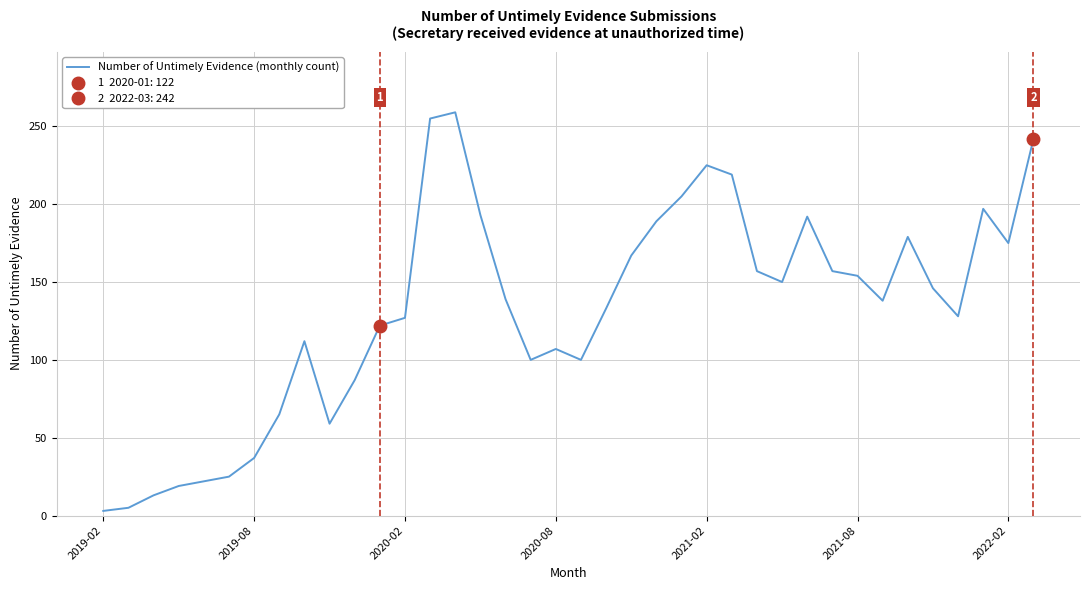

Reading left to right, extract all data points from this chart.

3	5	13	19	22	25	37	65	112	59	87	122	127	255	259	193	139	100	107	100	133	167	189	205	225	219	157	150	192	157	154	138	179	146	128	197	175	242